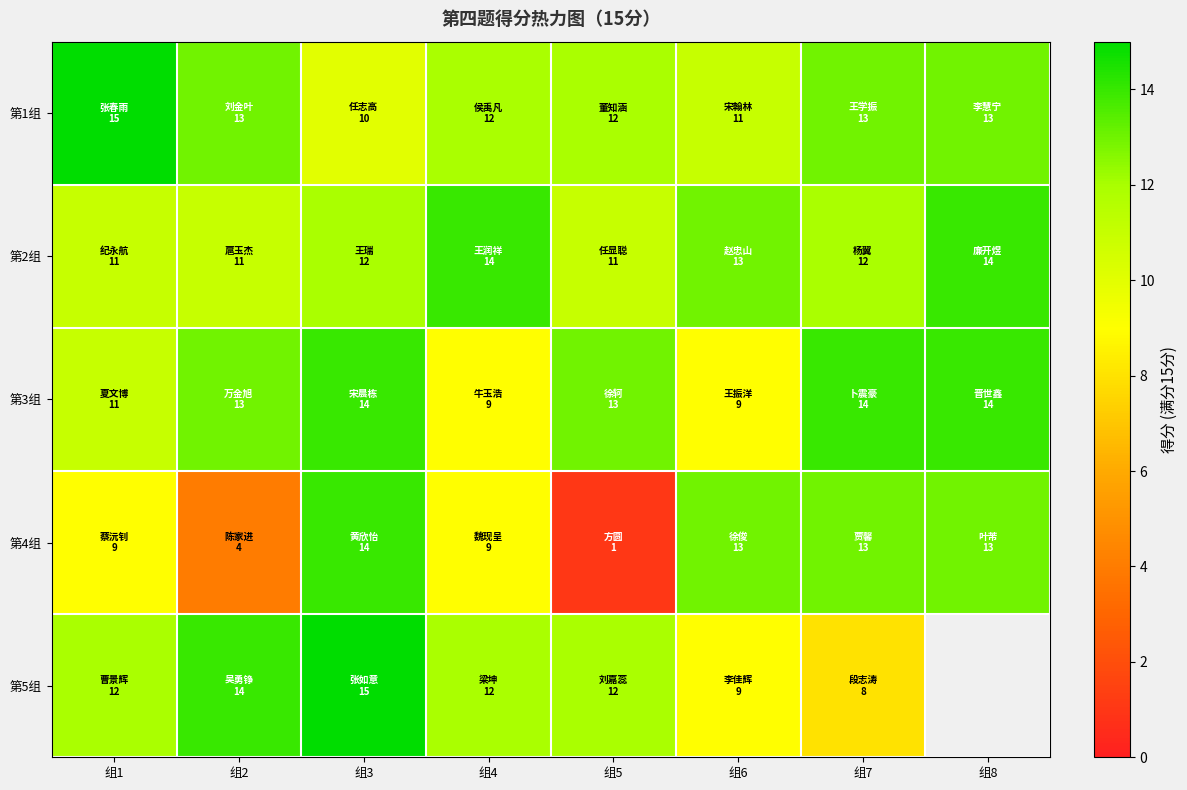

Is the value of 第2组 at 组5 greater than the value of 第5组 at 组7?

Yes